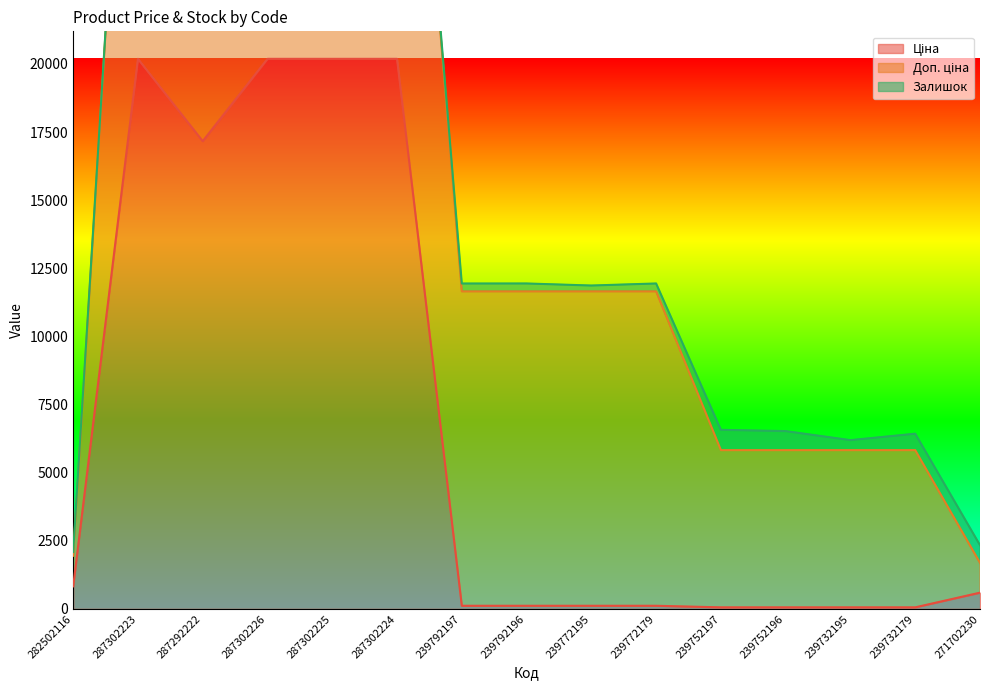

Reading left to right, what are all the values shown in this chart?

Ціна: 282502116=827.6	287302223=20186.0	287292222=17165.0	287302226=20186.0	287302225=20186.0	287302224=20186.0	239792197=115.4	239792196=115.4	239772195=115.4	239772179=115.4	239752197=57.7	239752196=57.7	239732195=57.7	239732179=57.7	271702230=596.5
Доп. ціна: 282502116=1121.5	287302223=20186.0	287292222=17165.0	287302226=20186.0	287302225=20186.0	287302224=20186.0	239792197=11537.0	239792196=11537.0	239772195=11537.0	239772179=11537.0	239752197=5769.0	239752196=5769.0	239732195=5769.0	239732179=5769.0	271702230=1093.7
Залишок: 282502116=140.0	287302223=1.0	287292222=5.0	287302226=0.0	287302225=0.0	287302224=3.0	239792197=289.0	239792196=290.0	239772195=215.0	239772179=290.0	239752197=745.0	239752196=698.0	239732195=367.0	239732179=603.0	271702230=649.0